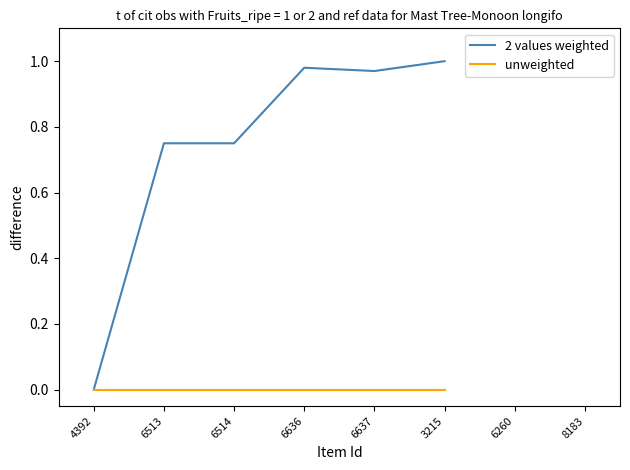

At which category is the sum across all series the highest?

3215